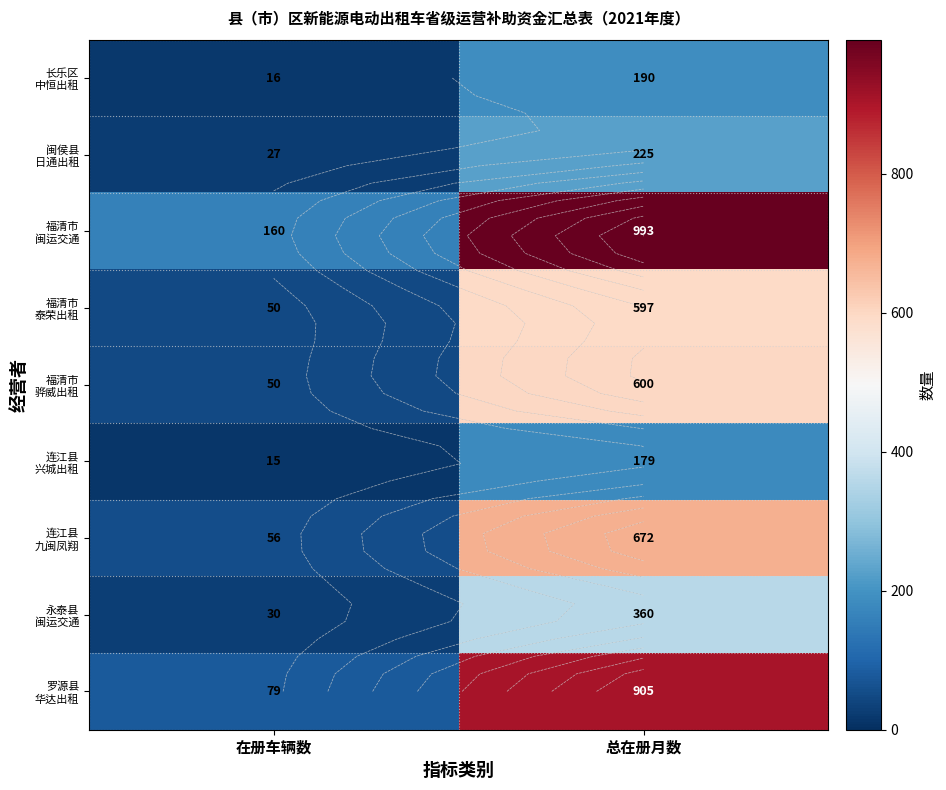

What is the difference between the 罗源县 华达出租 values at 总在册月数 and 在册车辆数?

826